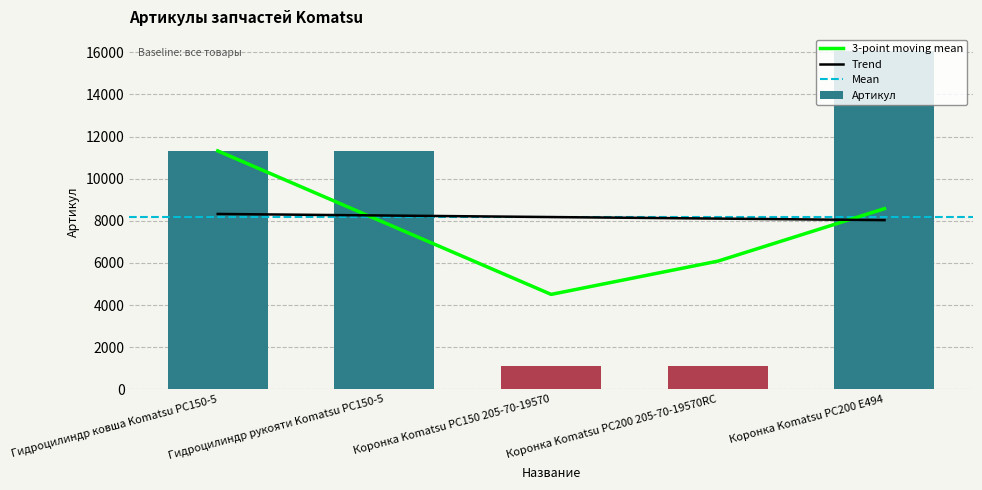

What is the difference between the maximum and minimum values?

14963